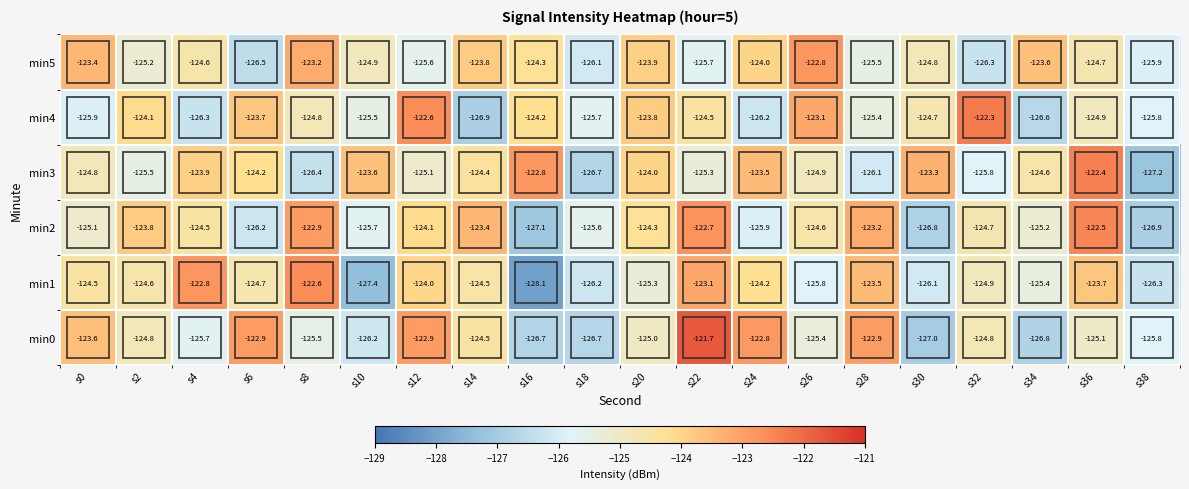

Is the value of min2 at s20 greater than the value of min5 at s34?

No